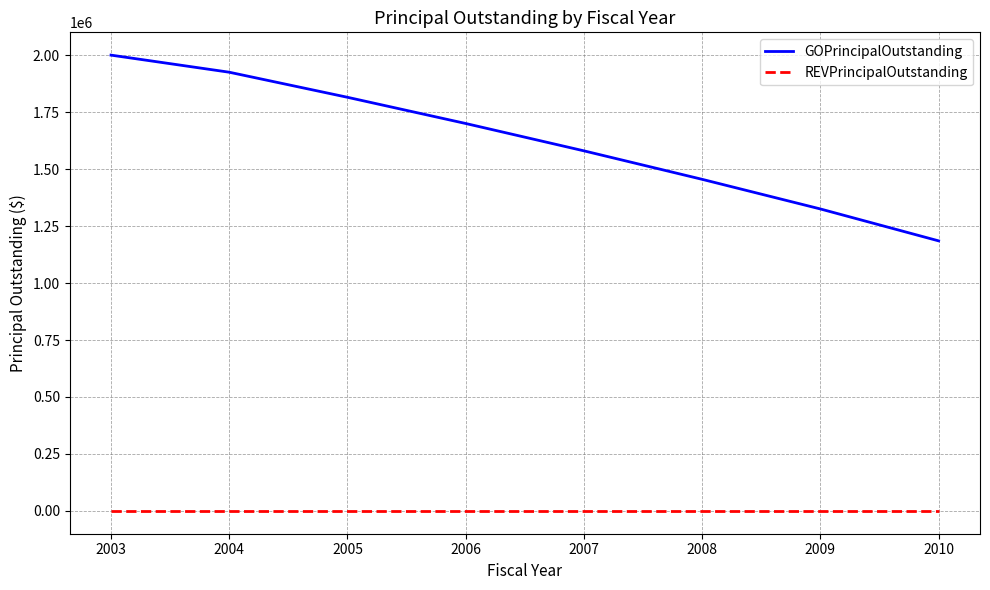

At which category is the sum across all series the highest?

2003